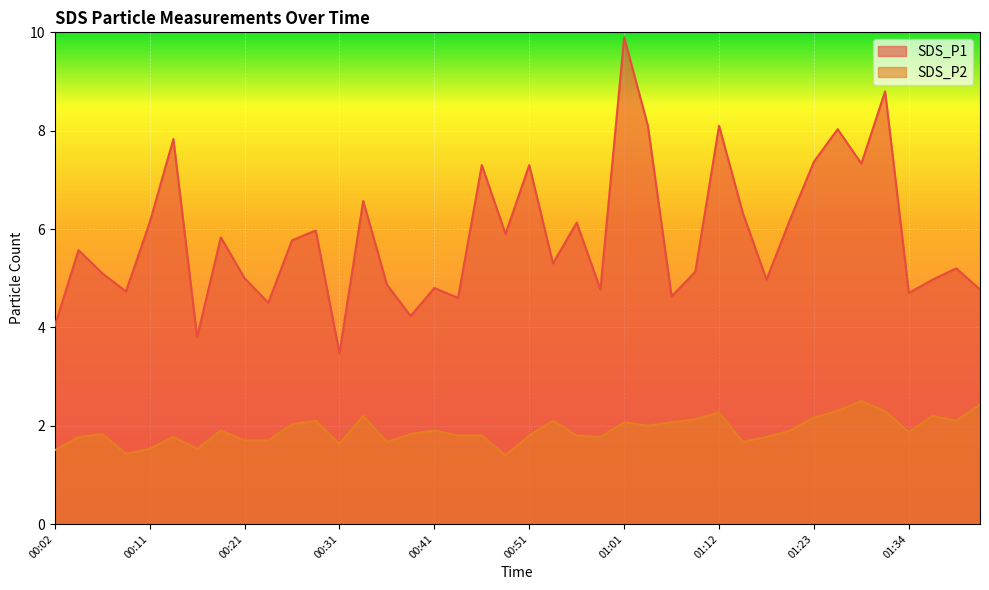

Reading left to right, what are all the values shown in this chart?

SDS_P1: 00:02=4.0	00:04=5.6	00:07=5.1	00:09=4.7	00:11=6.1	00:14=7.8	00:16=3.8	00:19=5.8	00:21=5.0	00:24=4.5	00:26=5.8	00:29=6.0	00:31=3.5	00:33=6.6	00:36=4.9	00:38=4.2	00:41=4.8	00:44=4.6	00:46=7.3	00:49=5.9	00:51=7.3	00:54=5.3	00:57=6.1	00:59=4.8	01:01=9.9	01:04=8.1	01:06=4.6	01:09=5.1	01:12=8.1	01:15=6.3	01:18=5.0	01:20=6.2	01:23=7.4	01:26=8.0	01:29=7.3	01:31=8.8	01:34=4.7	01:37=5.0	01:39=5.2	01:42=4.8
SDS_P2: 00:02=1.5	00:04=1.8	00:07=1.8	00:09=1.4	00:11=1.5	00:14=1.8	00:16=1.5	00:19=1.9	00:21=1.7	00:24=1.7	00:26=2.0	00:29=2.1	00:31=1.6	00:33=2.2	00:36=1.7	00:38=1.8	00:41=1.9	00:44=1.8	00:46=1.8	00:49=1.4	00:51=1.8	00:54=2.1	00:57=1.8	00:59=1.8	01:01=2.1	01:04=2.0	01:06=2.1	01:09=2.1	01:12=2.3	01:15=1.7	01:18=1.8	01:20=1.9	01:23=2.2	01:26=2.3	01:29=2.5	01:31=2.3	01:34=1.9	01:37=2.2	01:39=2.1	01:42=2.4